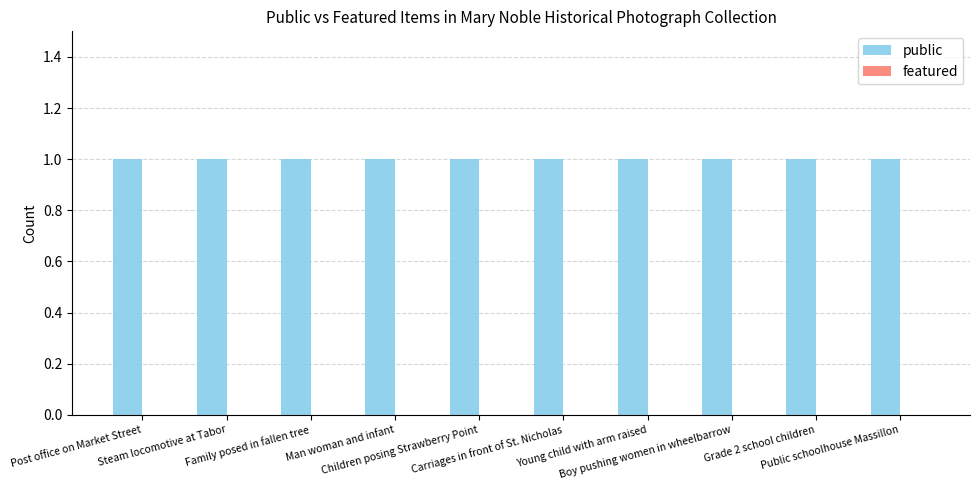

Count the number of data series in this chart.

2